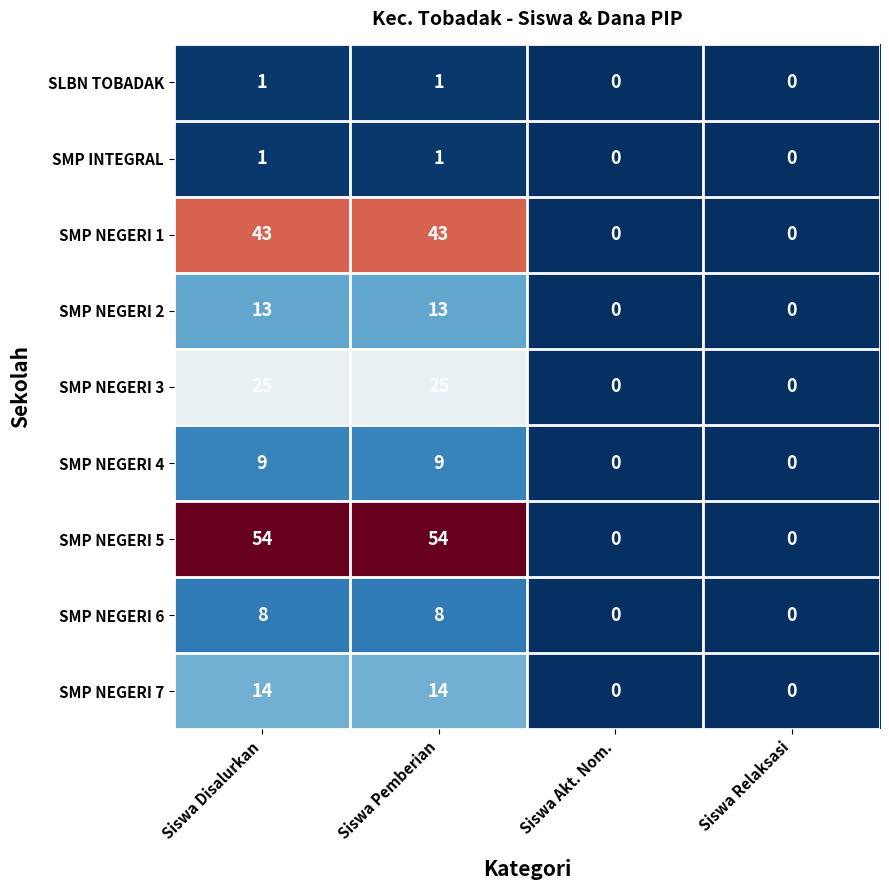

Which series has the largest total across all categories?

SMP NEGERI 5